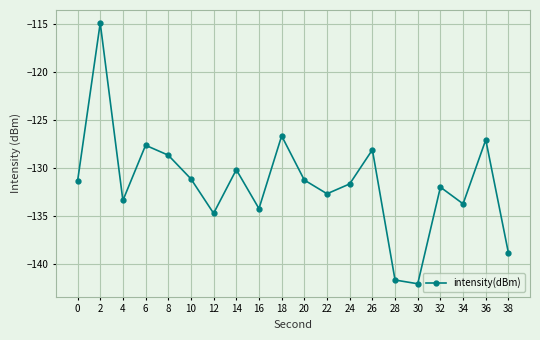

Reading left to right, transcribe all the data shown in this chart.

-131.4	-114.9	-133.4	-127.6	-128.7	-131.1	-134.7	-130.2	-134.2	-126.6	-131.3	-132.7	-131.7	-128.1	-141.7	-142.1	-132.0	-133.7	-127.0	-138.9